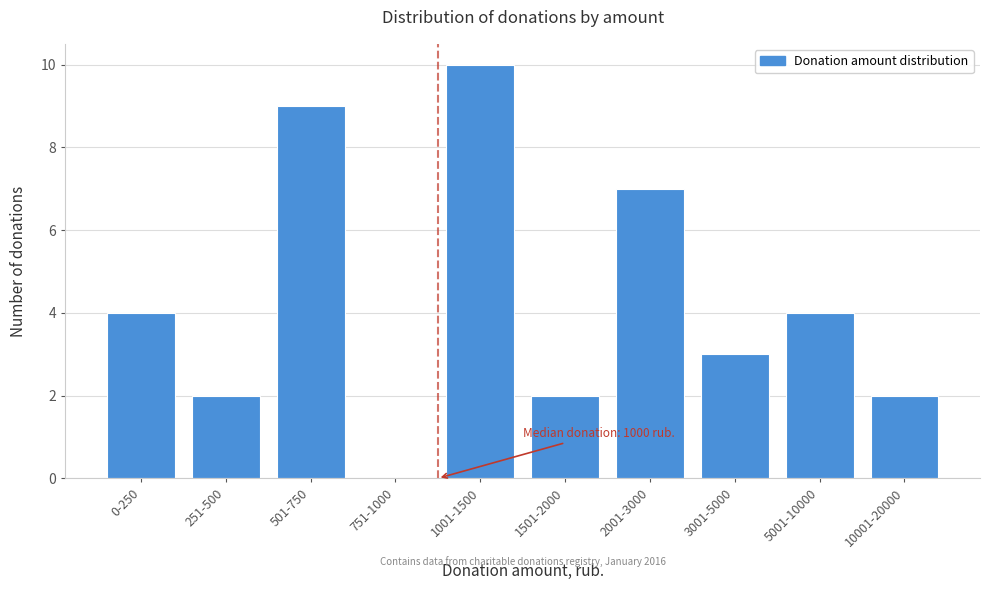

Reading left to right, transcribe all the data shown in this chart.

0-250=4	251-500=2	501-750=9	751-1000=0	1001-1500=10	1501-2000=2	2001-3000=7	3001-5000=3	5001-10000=4	10001-20000=2